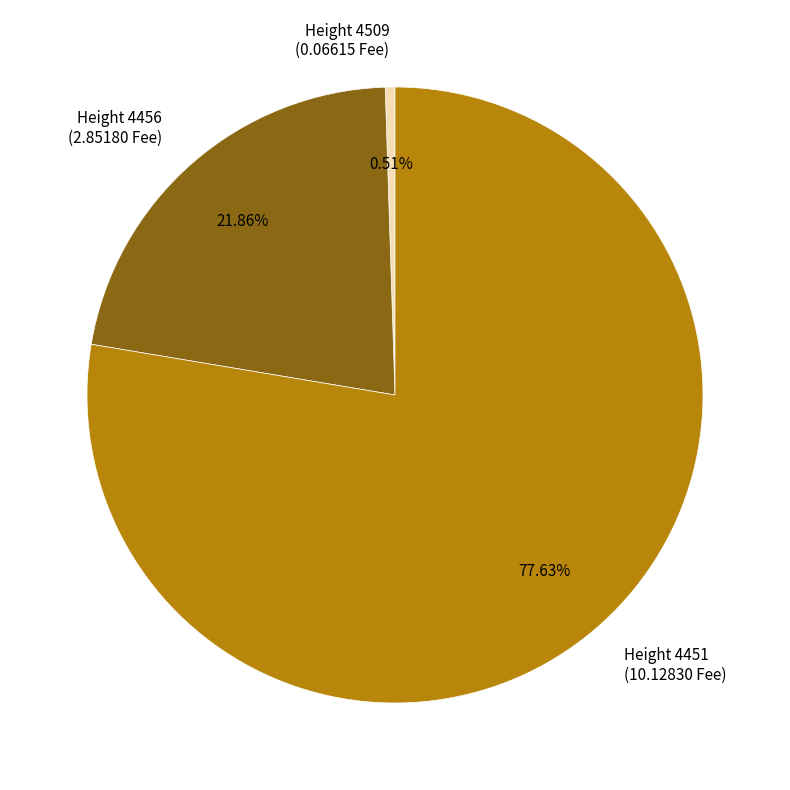

Do Height 4509 (0.06615 Fee) and Height 4456 (2.85180 Fee) together represent more than half of the pie?

No